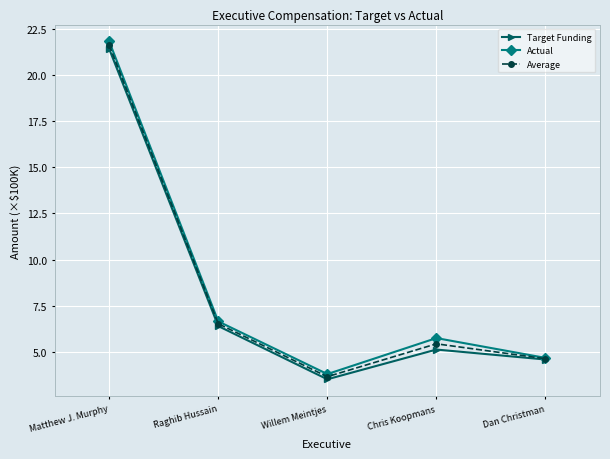

Rank the series by their average value, from lowest to highest.

Target Funding, Average, Actual